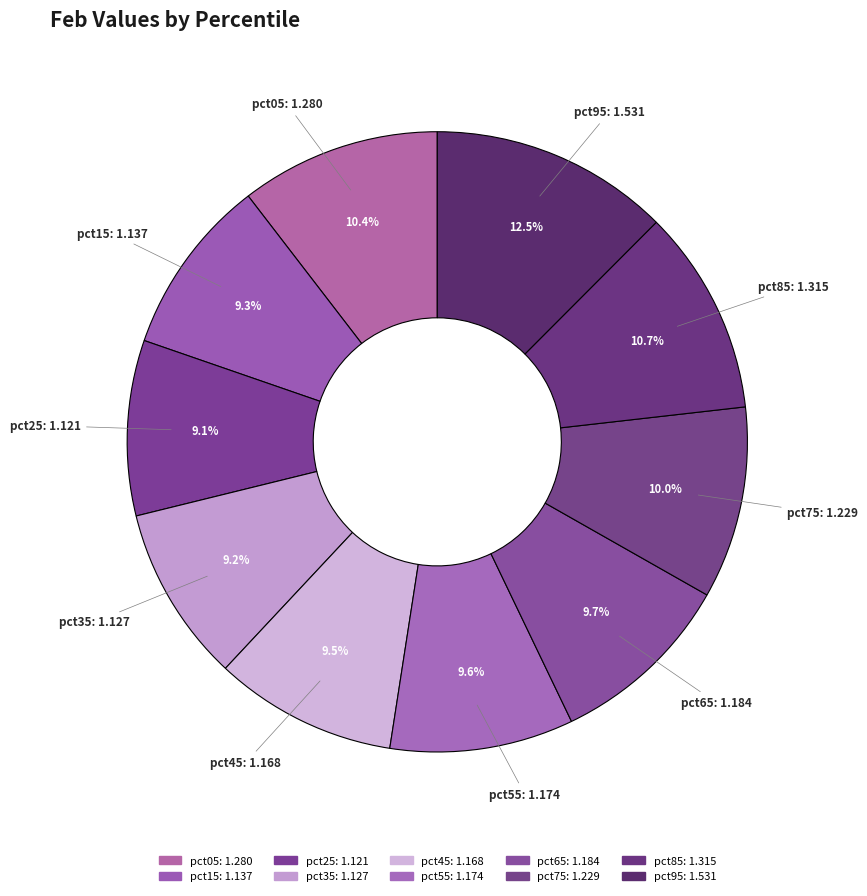

How many segments does this pie chart have?

10